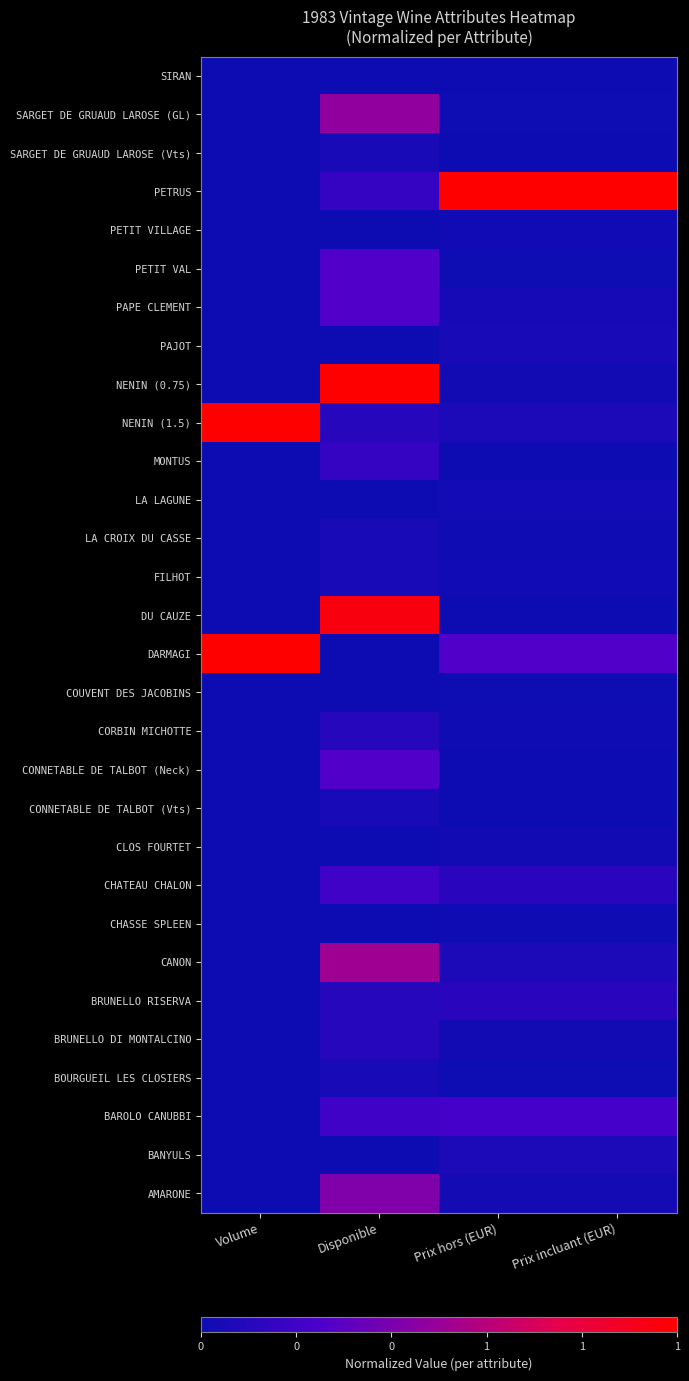

At which category is the sum across all series the highest?

Disponible